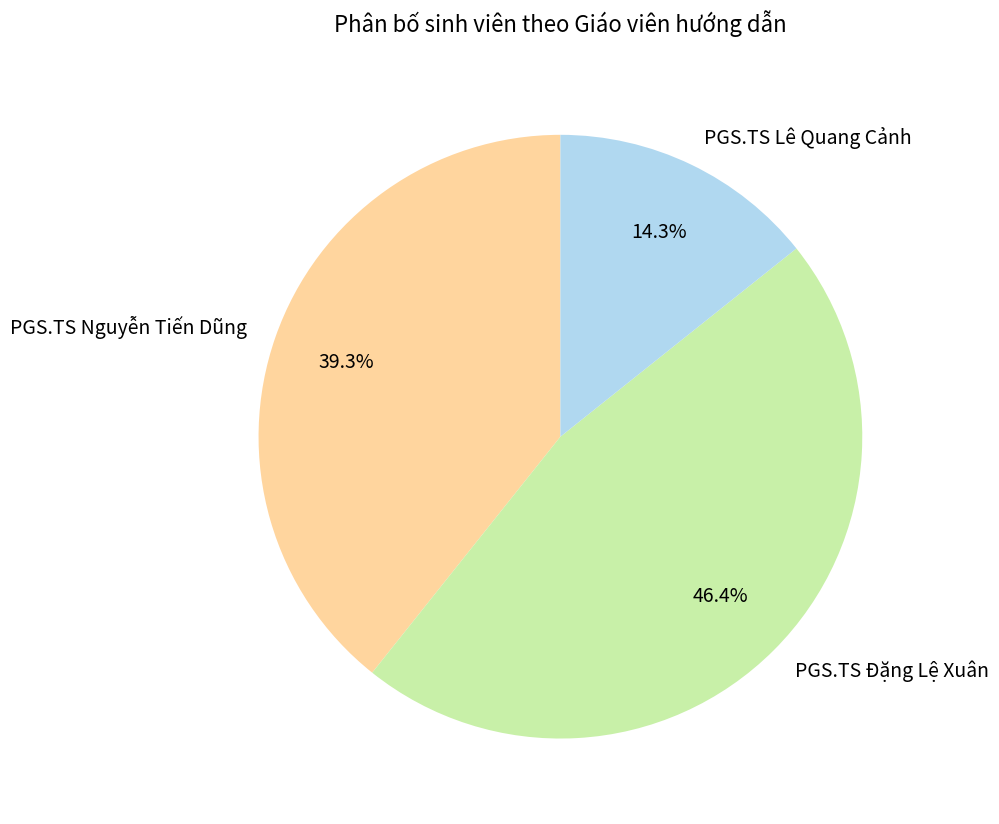

Approximately how many times larger is the value at PGS.TS Lê Quang Cảnh compared to PGS.TS Nguyễn Tiến Dũng?

0.4